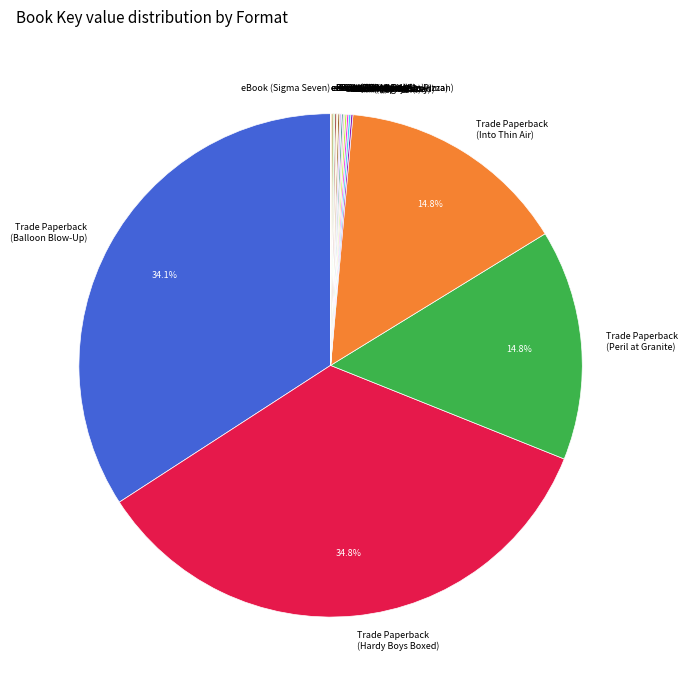

What is the largest slice in the pie chart?

Trade Paperback (Hardy Boys Boxed)